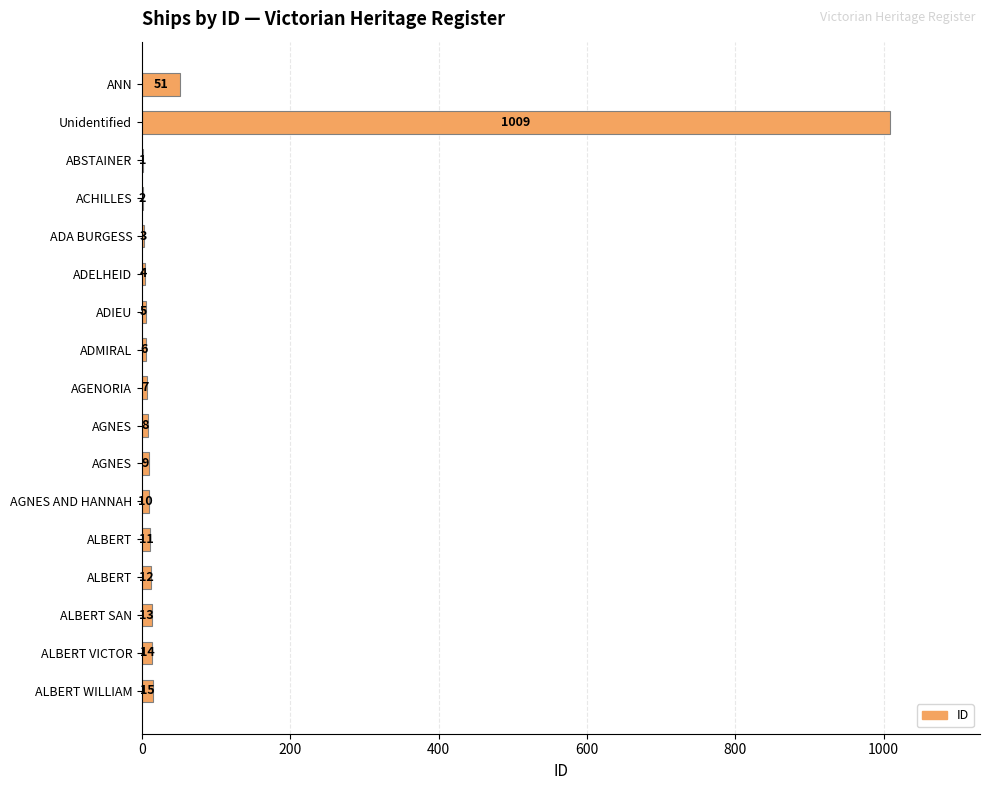

Does the chart contain stacked bars?

No